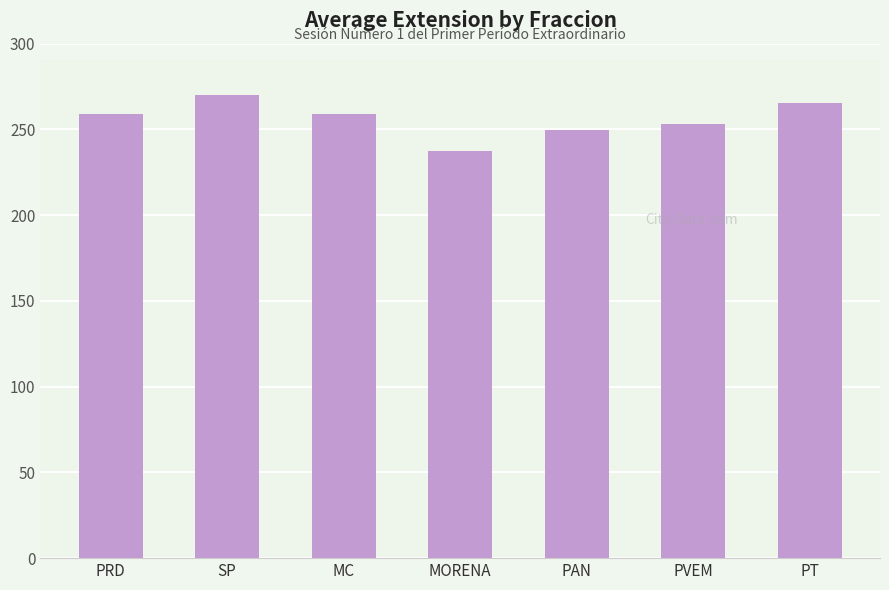

True or false: the data shows 237.4 at MORENA.

True